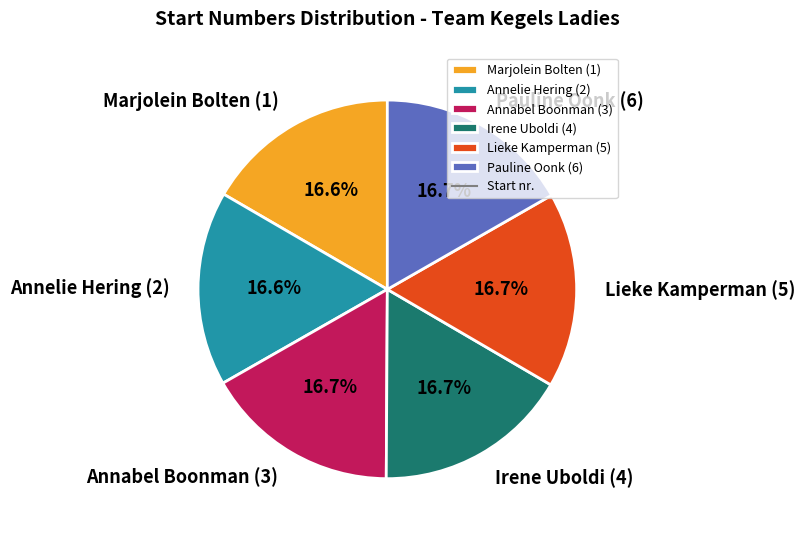

What is the total percentage of Pauline Oonk (6) and Irene Uboldi (4)?

33.4%